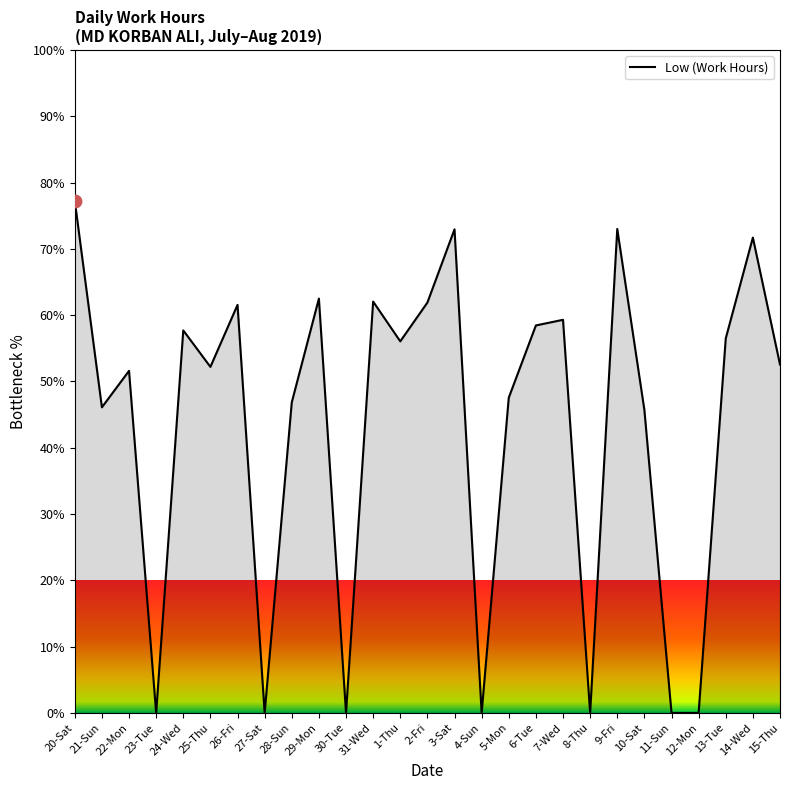

Which has a higher value, 15-Thu or 14-Wed?

14-Wed